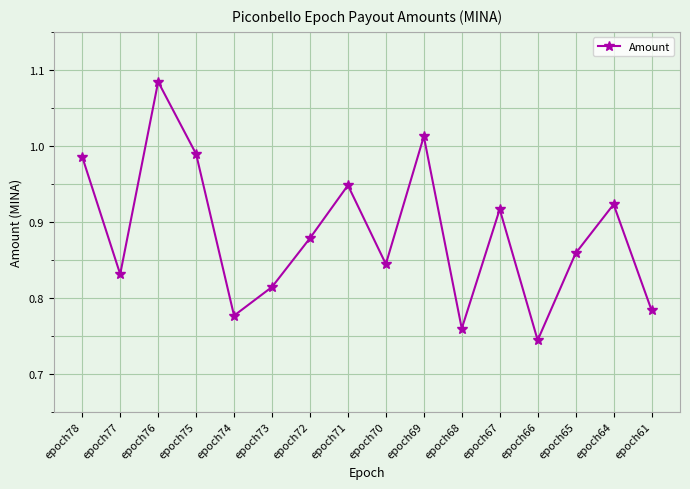

At which label is the value closest to 0?

epoch66